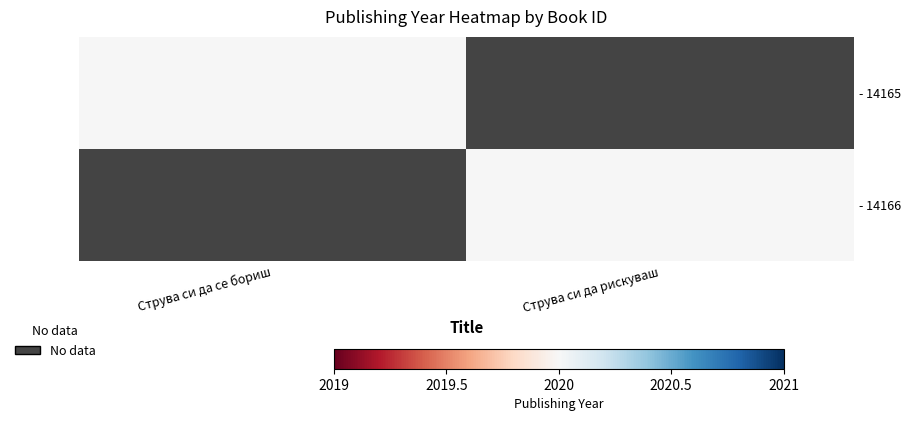

How many data points does each series have?

2